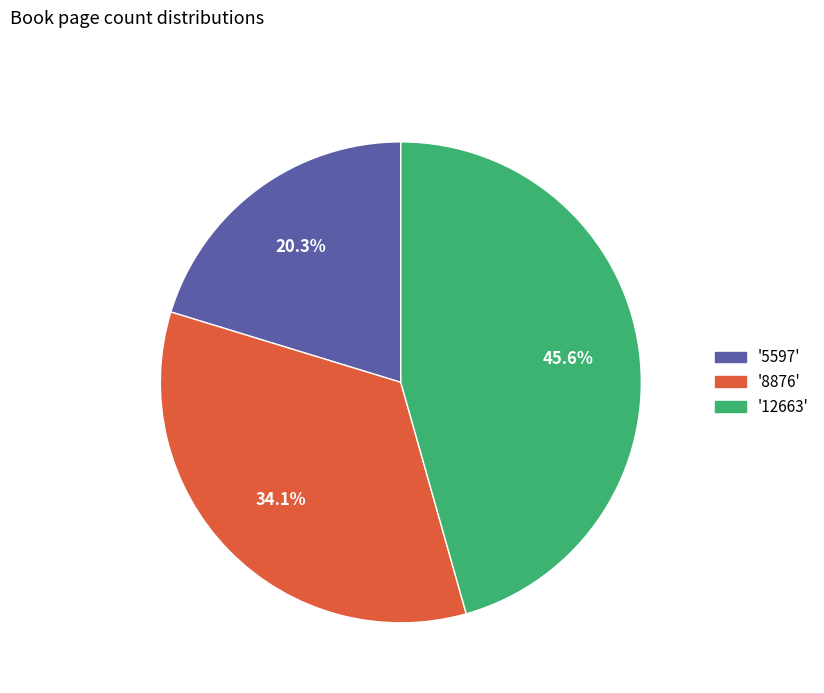

How much of the chart is everything except '8876'?

65.9%